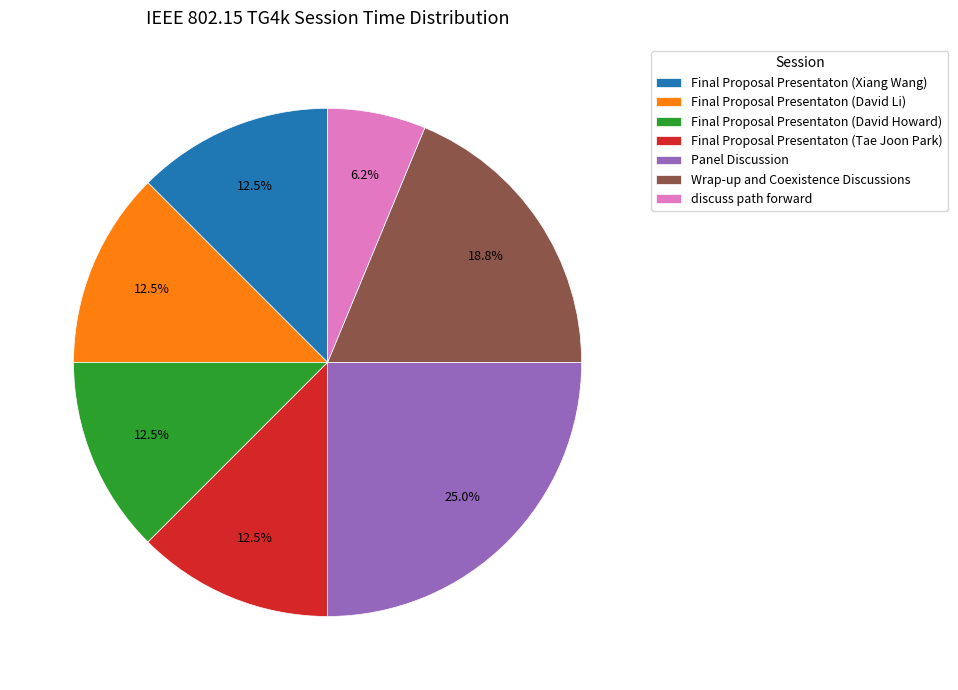

How many segments does this pie chart have?

7